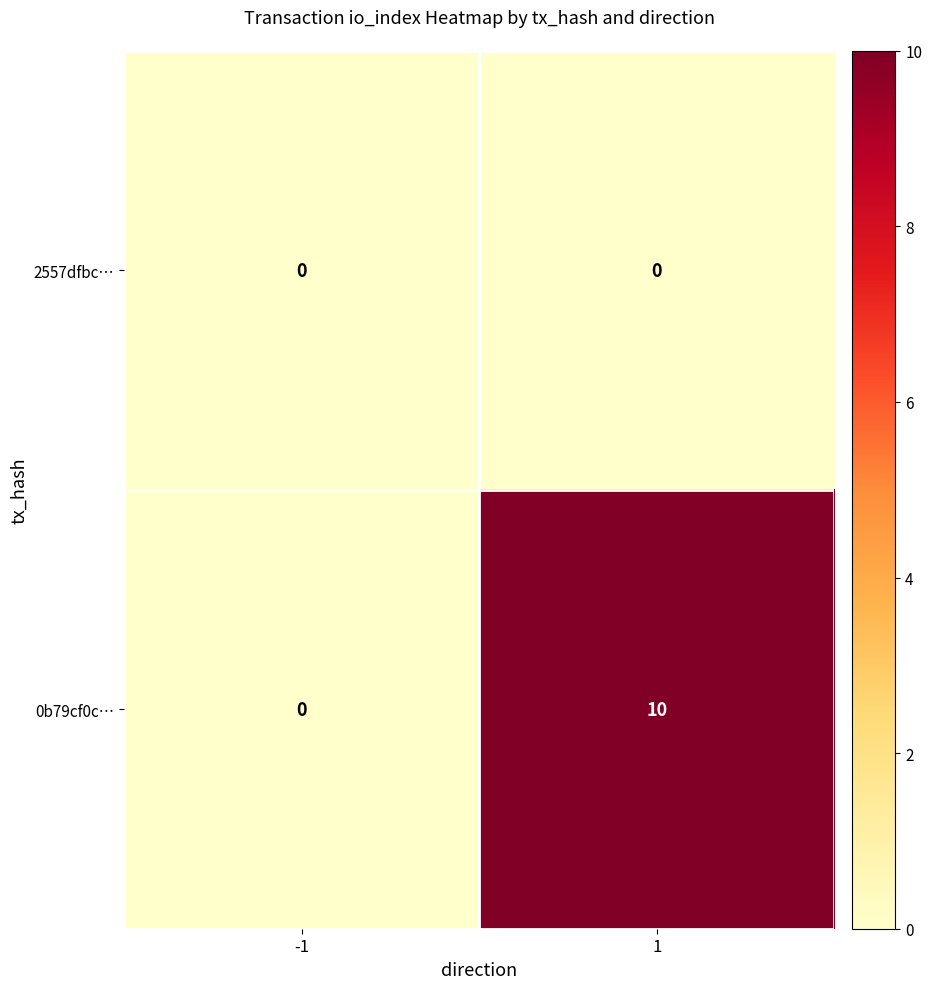

Rank the series by their maximum value, from lowest to highest.

2557dfbc…, 0b79cf0c…